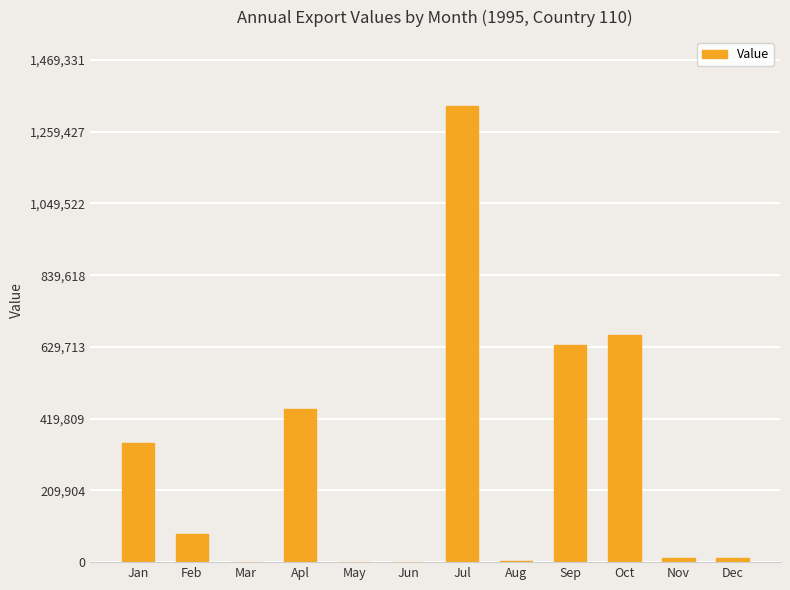

What is the change in value from May to Nov?

+12217